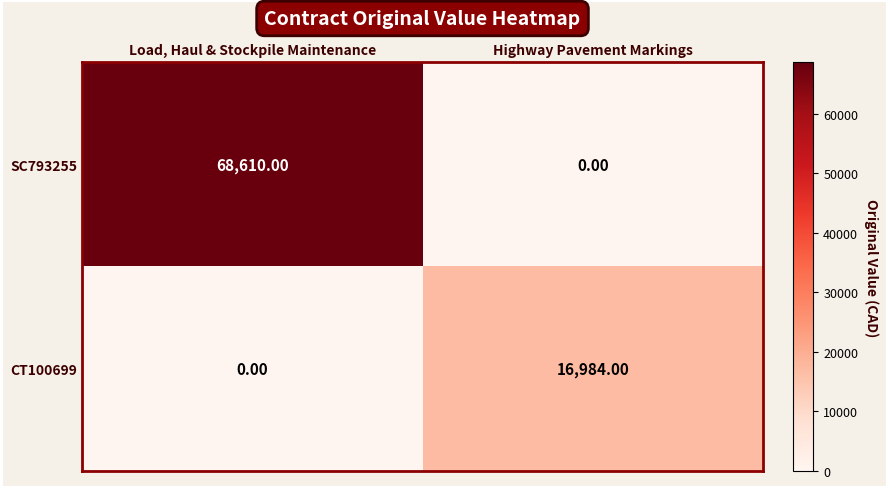

Which category has the lowest value in the SC793255 series?

Highway Pavement Markings